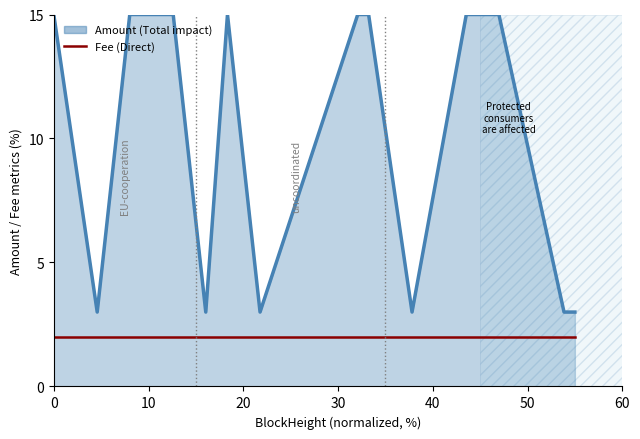

Which series has the largest range (max minus min)?

Amount